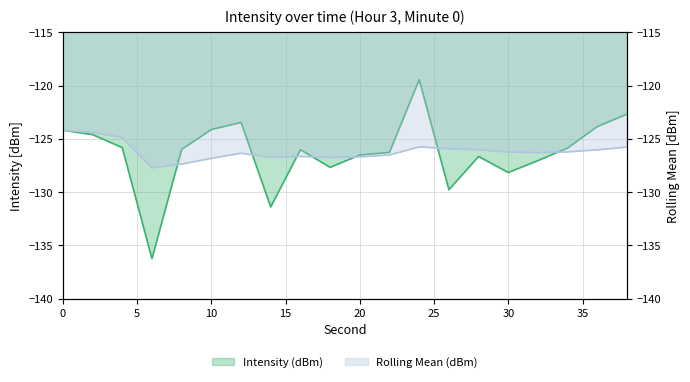

Rank the categories by Rolling Mean value from highest to lowest.

0, 2, 4, 24, 38, 26, 28, 36, 34, 30, 32, 12, 22, 16, 20, 14, 18, 10, 8, 6